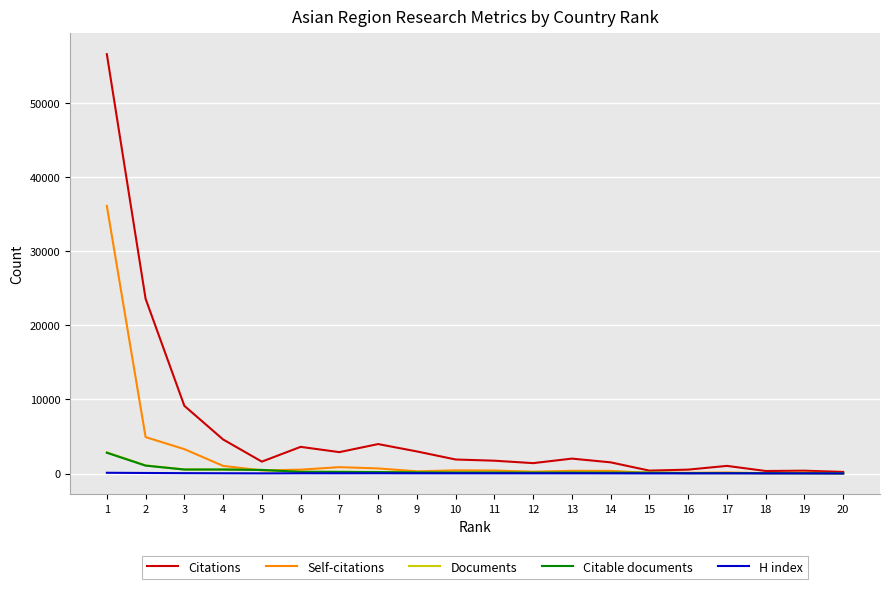

What is the difference between the Self-citations values at 8 and 13?

322